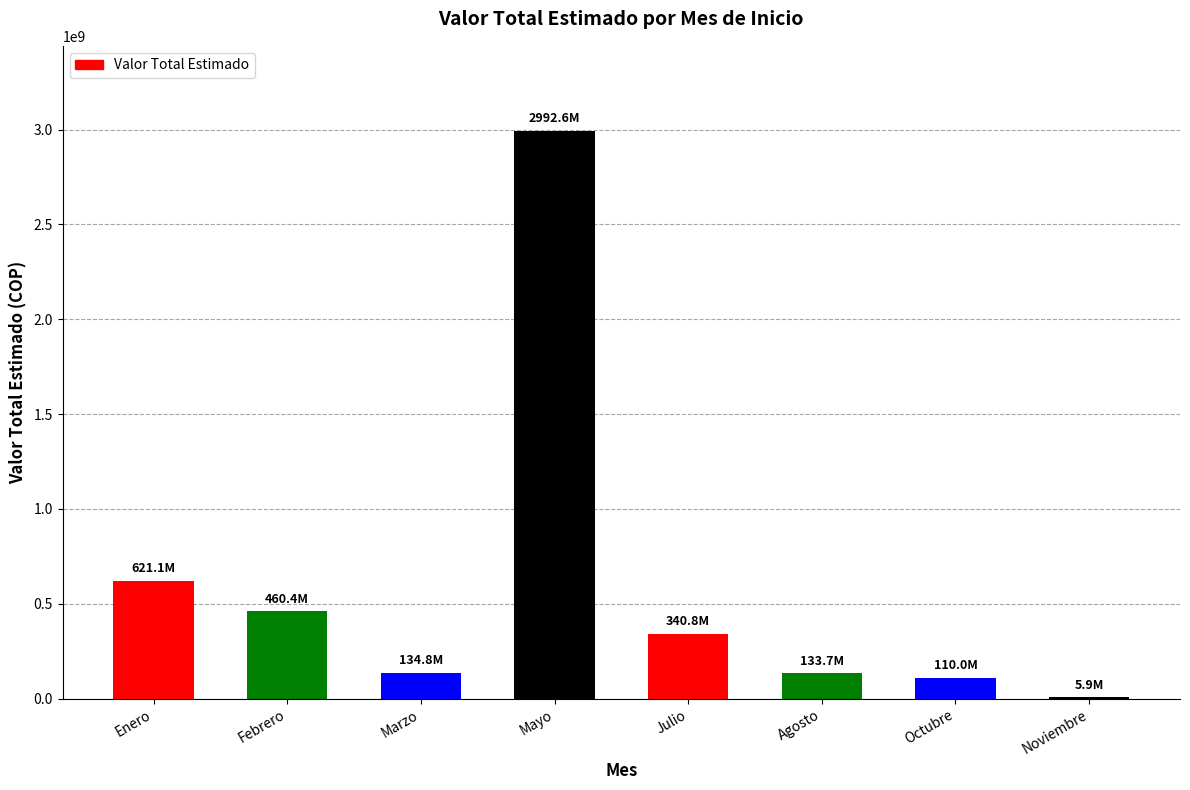

Which category has the highest value across all series?

Mayo